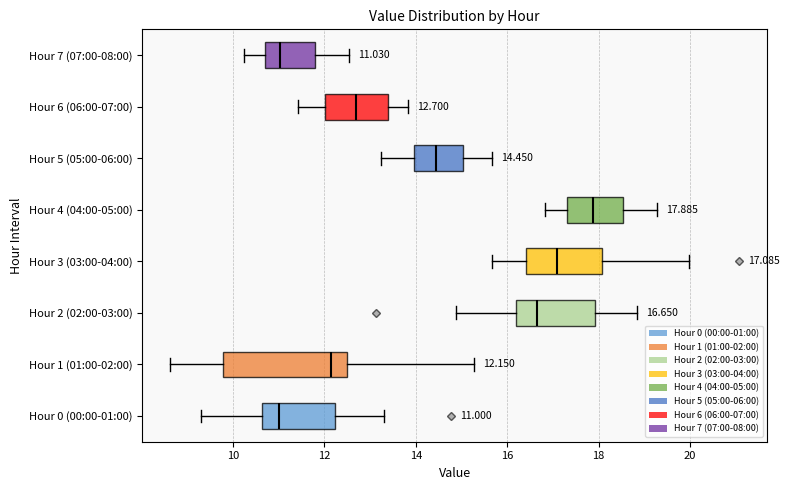

Comparing the boxes themselves (not the whiskers), which one is the widest?

Hour 1 (01:00-02:00)